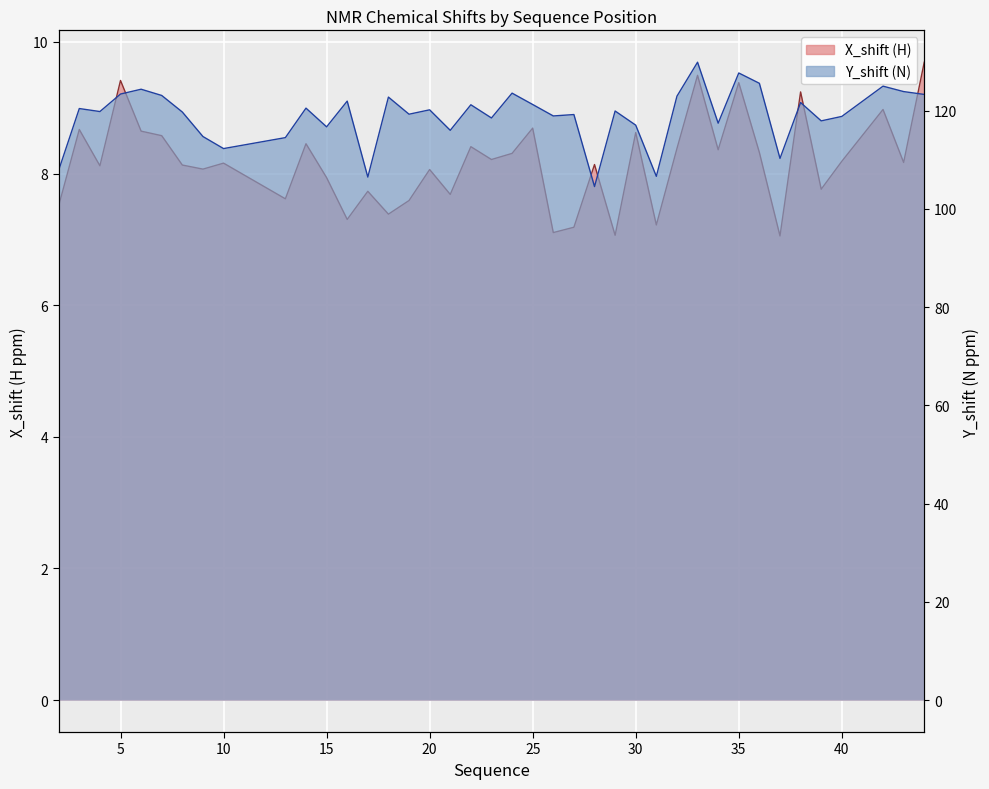

Is it true that Y_shift equals 151.3 at 37?

False